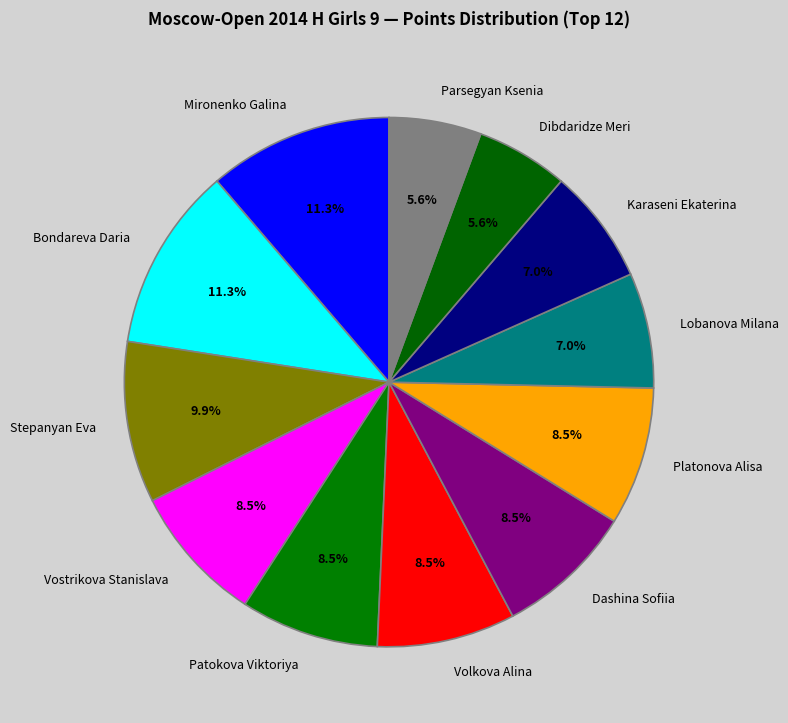

To the nearest percent, what is the combined percentage of Bondareva Daria and Mironenko Galina?

23%